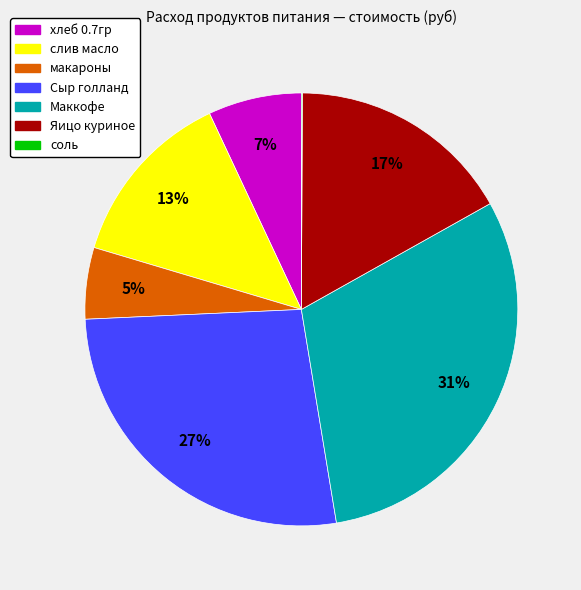

Combined, do Маккофе and слив масло account for over 50%?

No